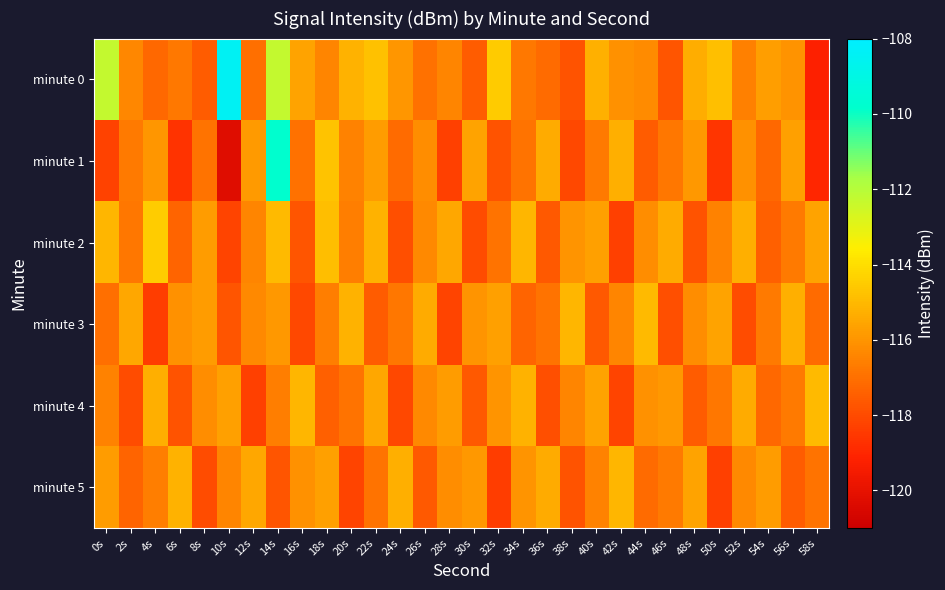

Reading left to right, transcribe all the data shown in this chart.

minute 0: 0s=-112.3	2s=-116.4	4s=-117.2	6s=-116.7	8s=-117.5	10s=-108.4	12s=-117.0	14s=-112.3	16s=-115.6	18s=-116.4	20s=-115.2	22s=-114.8	24s=-116.0	26s=-117.0	28s=-116.4	30s=-117.5	32s=-114.5	34s=-116.7	36s=-117.1	38s=-117.8	40s=-115.3	42s=-116.1	44s=-116.3	46s=-117.7	48s=-115.4	50s=-114.8	52s=-116.6	54s=-115.7	56s=-116.1	58s=-119.2
minute 1: 0s=-118.2	2s=-116.7	4s=-115.9	6s=-118.6	8s=-116.9	10s=-120.2	12s=-115.8	14s=-109.8	16s=-117.0	18s=-114.7	20s=-116.5	22s=-115.8	24s=-117.1	26s=-116.2	28s=-118.3	30s=-115.6	32s=-117.8	34s=-116.9	36s=-115.4	38s=-118.1	40s=-116.7	42s=-115.3	44s=-117.5	46s=-116.8	48s=-115.9	50s=-118.6	52s=-116.1	54s=-117.2	56s=-115.7	58s=-119.0
minute 2: 0s=-115.1	2s=-116.8	4s=-114.5	6s=-117.3	8s=-115.8	10s=-118.2	12s=-116.4	14s=-115.0	16s=-117.7	18s=-114.9	20s=-116.6	22s=-115.2	24s=-117.9	26s=-116.3	28s=-115.5	30s=-118.0	32s=-116.9	34s=-115.1	36s=-117.6	38s=-116.0	40s=-115.7	42s=-118.3	44s=-116.2	46s=-115.4	48s=-117.8	50s=-116.5	52s=-115.3	54s=-117.4	56s=-116.7	58s=-115.6
minute 3: 0s=-117.0	2s=-115.5	4s=-118.4	6s=-116.1	8s=-115.8	10s=-117.7	12s=-116.3	14s=-115.9	16s=-118.1	18s=-116.6	20s=-115.2	22s=-117.5	24s=-116.8	26s=-115.4	28s=-118.2	30s=-116.0	32s=-115.7	34s=-117.3	36s=-116.9	38s=-115.1	40s=-117.6	42s=-116.4	44s=-115.0	46s=-117.9	48s=-116.2	50s=-115.6	52s=-118.0	54s=-116.7	56s=-115.3	58s=-117.1
minute 4: 0s=-116.5	2s=-118.0	4s=-115.3	6s=-117.8	8s=-116.2	10s=-115.7	12s=-118.3	14s=-116.6	16s=-115.1	18s=-117.4	20s=-116.9	22s=-115.5	24s=-118.1	26s=-116.3	28s=-115.8	30s=-117.6	32s=-116.0	34s=-115.2	36s=-117.9	38s=-116.4	40s=-115.6	42s=-118.2	44s=-116.1	46s=-115.9	48s=-117.5	50s=-116.8	52s=-115.4	54s=-117.2	56s=-116.7	58s=-115.0
minute 5: 0s=-115.8	2s=-117.3	4s=-116.6	6s=-115.2	8s=-118.0	10s=-116.4	12s=-115.5	14s=-117.7	16s=-116.1	18s=-115.7	20s=-118.2	22s=-116.9	24s=-115.3	26s=-117.6	28s=-116.2	30s=-115.9	32s=-118.4	34s=-116.0	36s=-115.4	38s=-117.8	40s=-116.5	42s=-115.1	44s=-117.1	46s=-116.7	48s=-115.6	50s=-118.3	52s=-116.3	54s=-115.8	56s=-117.5	58s=-116.9